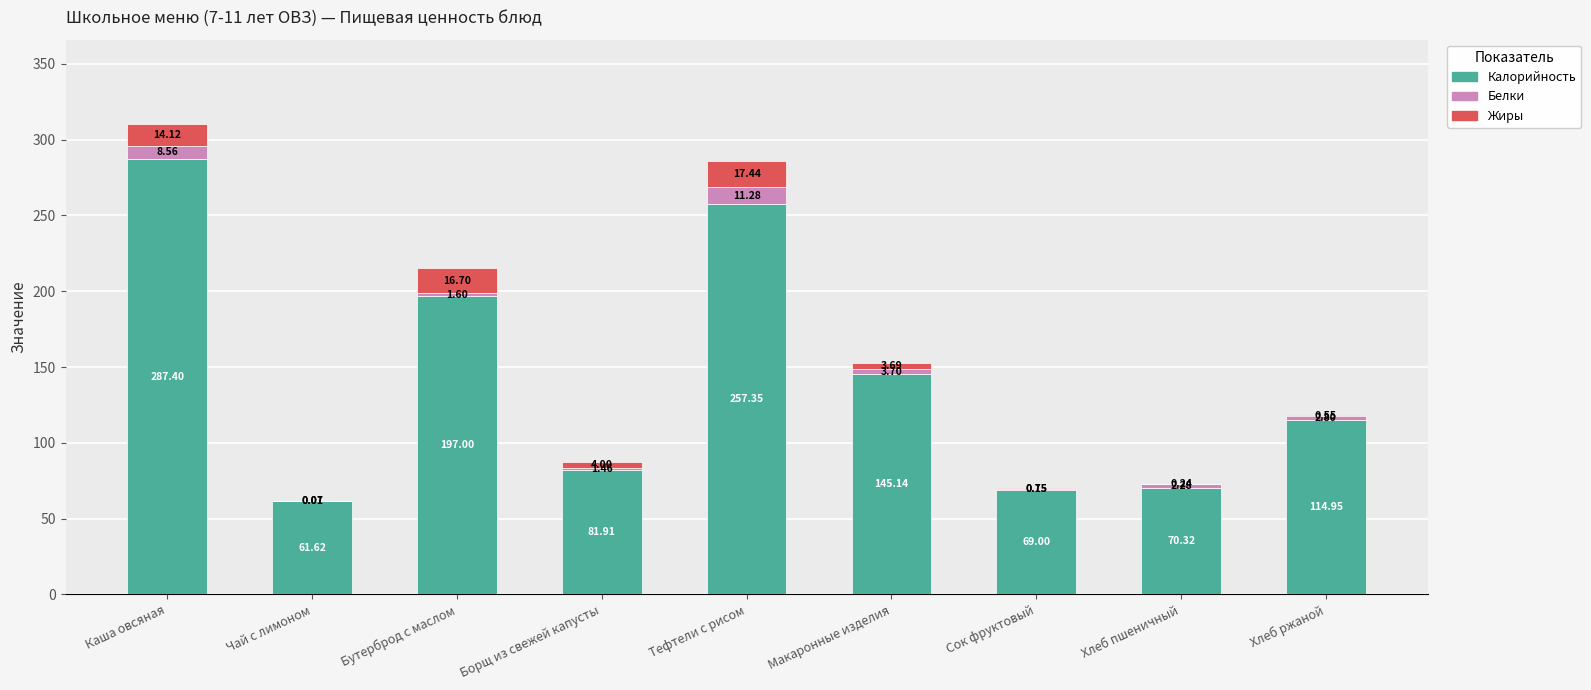

What is the total value across all series at Хлеб пшеничный?

72.8